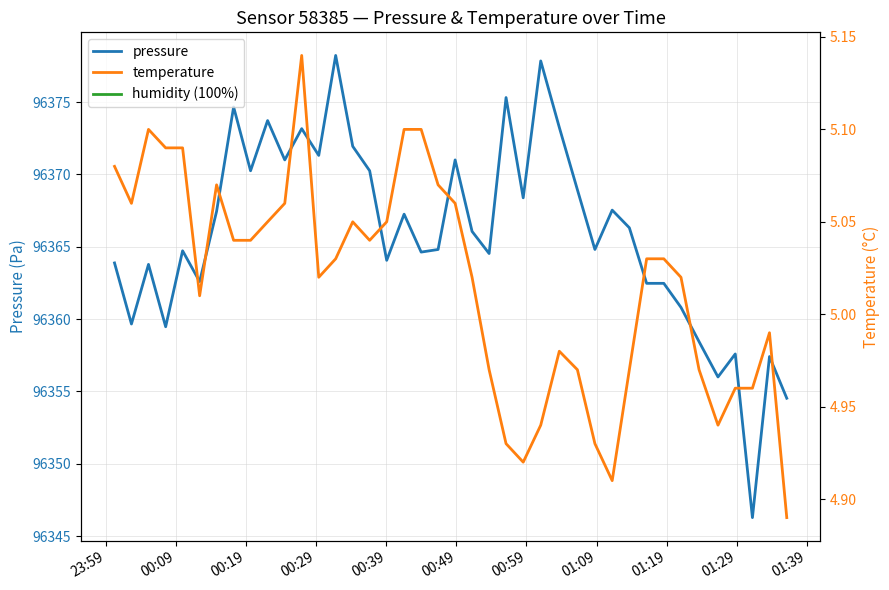

What is the highest value of the pressure series?

96378.2